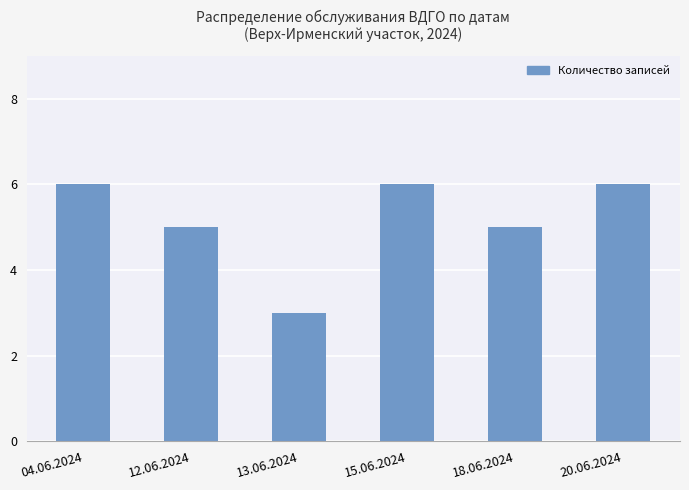

Does the chart contain stacked bars?

No